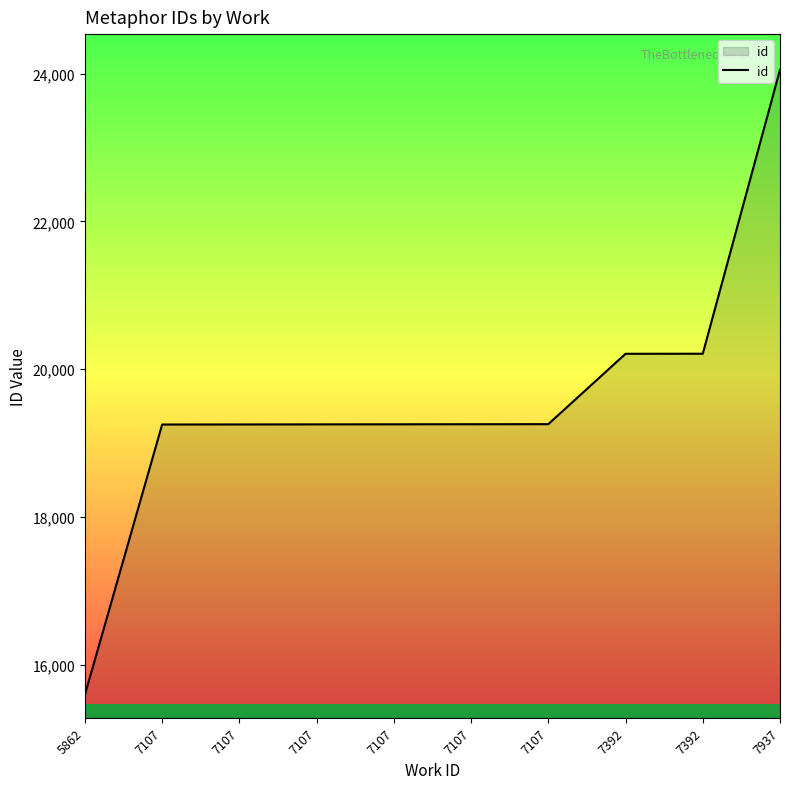

Does the chart have visible grid lines?

No